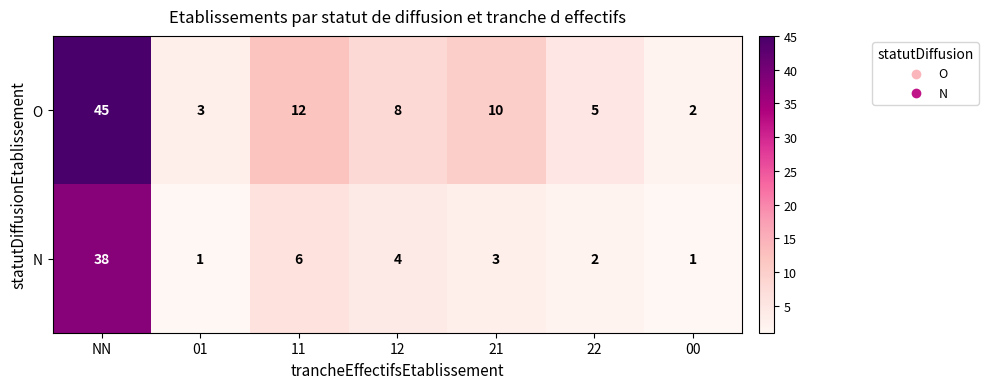

Reading left to right, transcribe all the data shown in this chart.

O: 45	3	12	8	10	5	2
N: 38	1	6	4	3	2	1